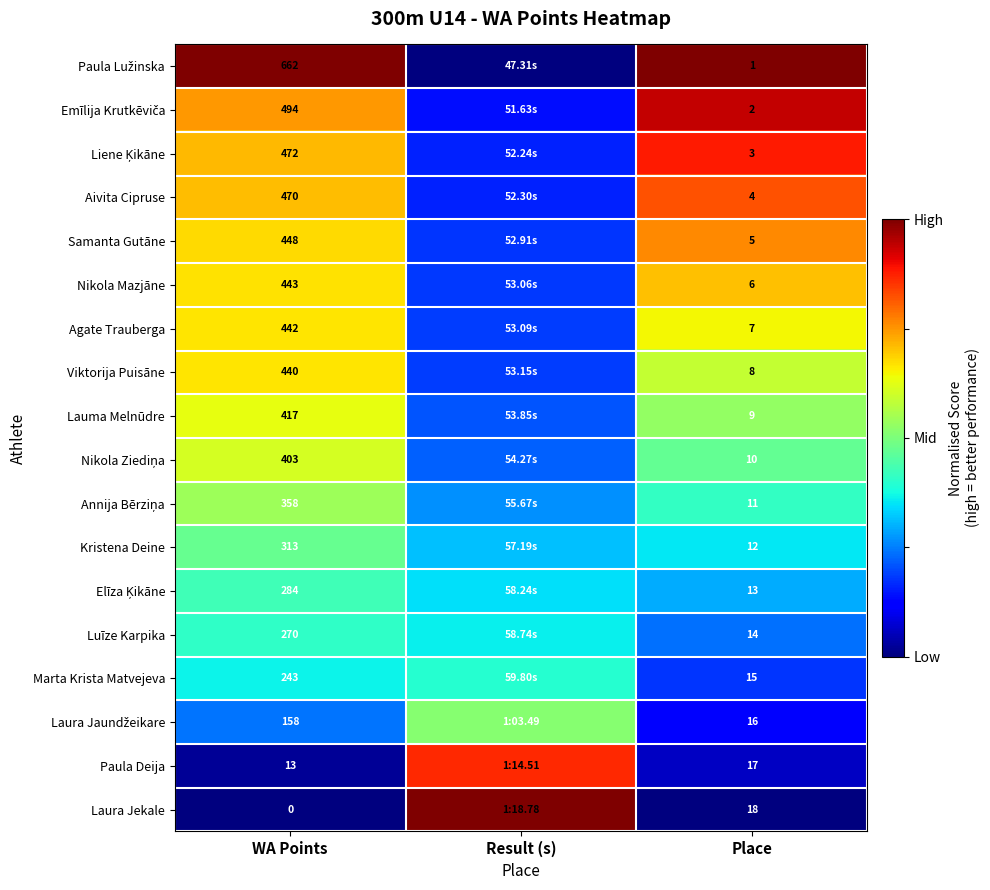

Which series has the largest total across all categories?

Paula Lužinska